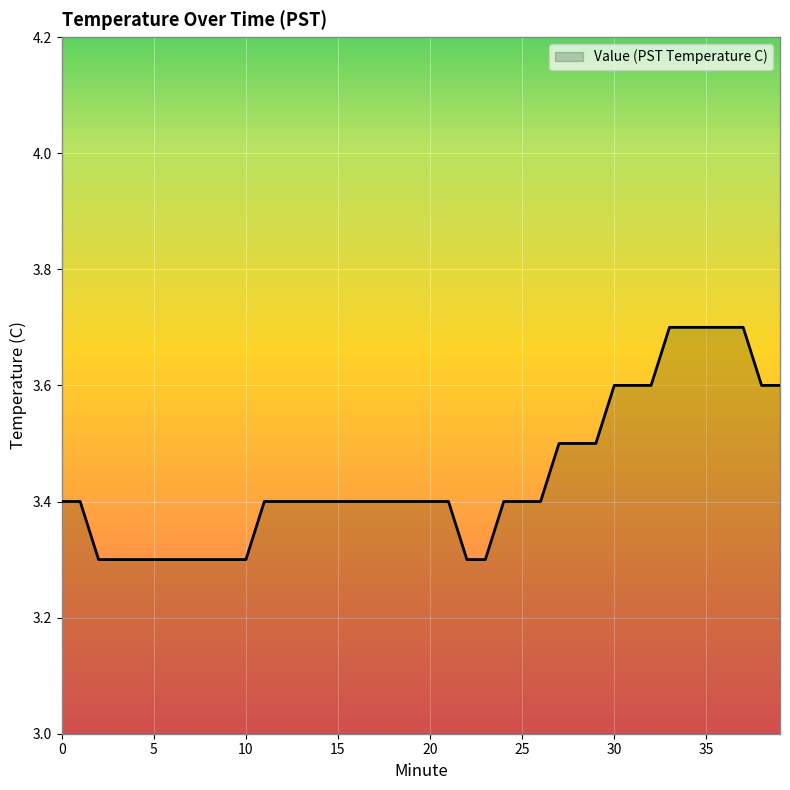

What is the smallest value displayed?

3.3